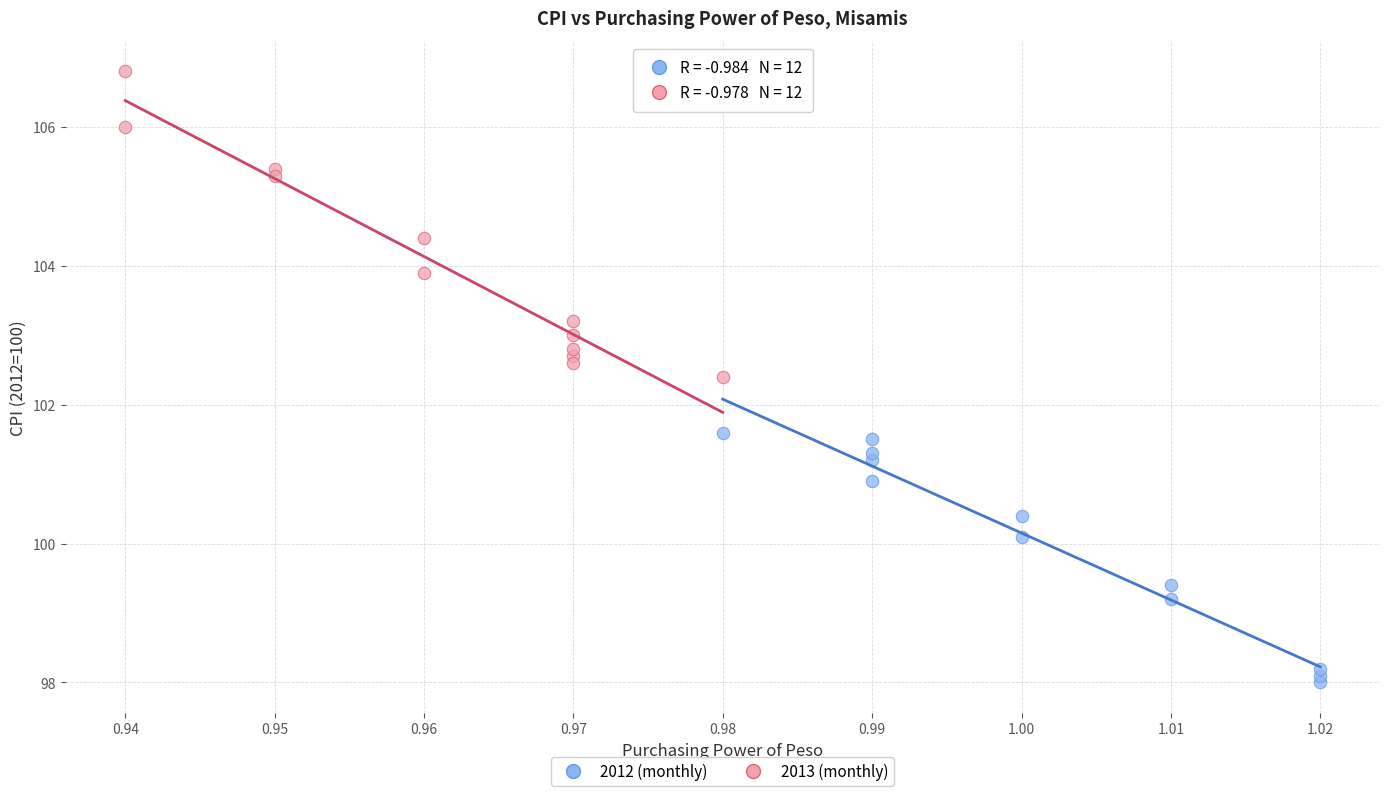

Which series has the largest Y range (max minus min)?

2013 (monthly)